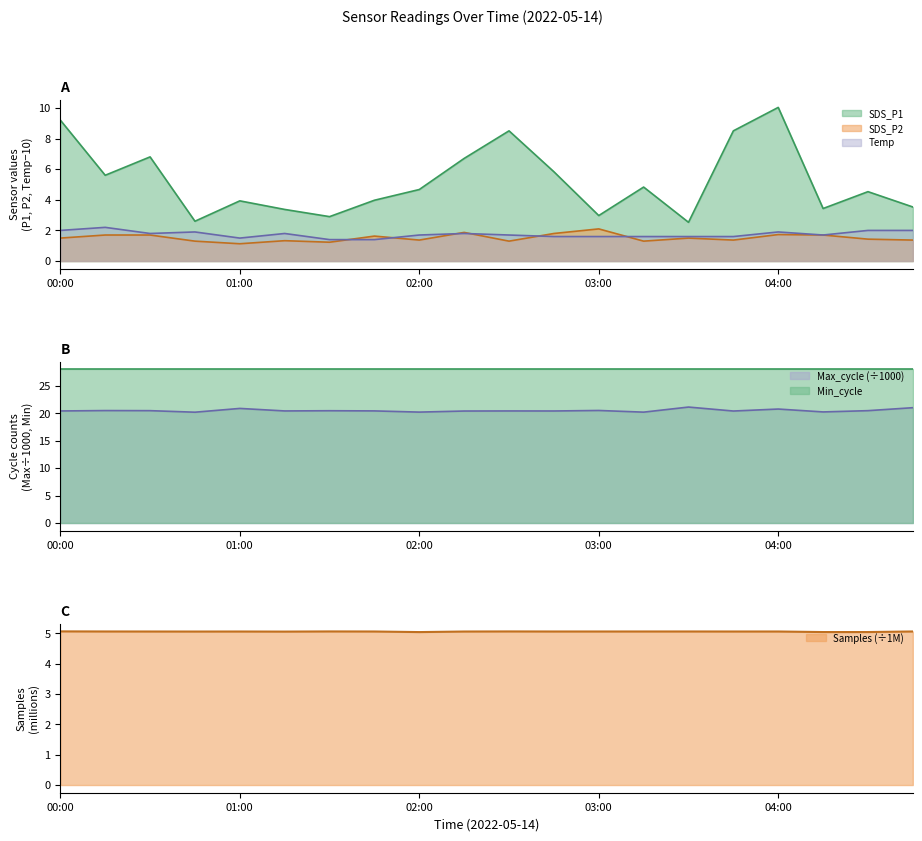

In Temp, how many points are higher than both neighbors (excluding endpoints)?

5